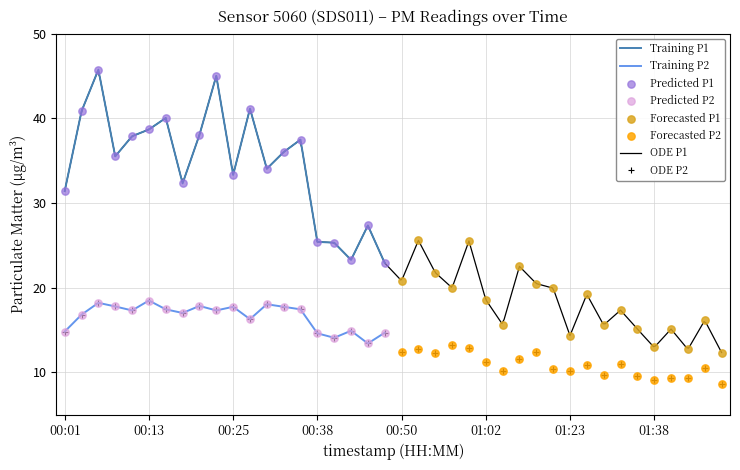

What is the change in value from 01:21 to 01:23?

-0.2